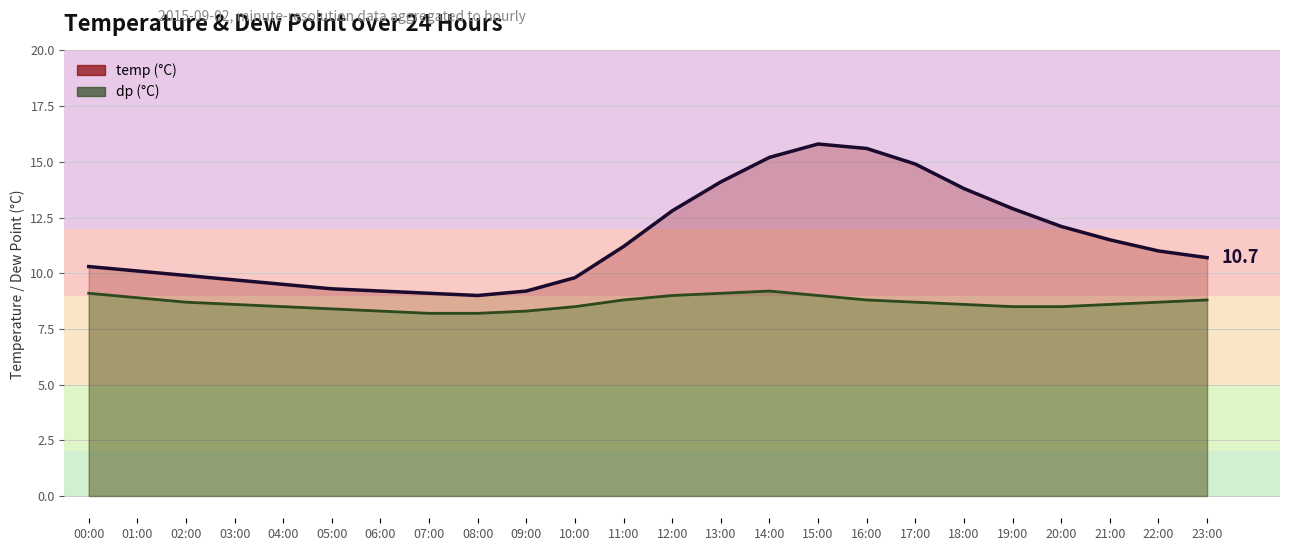

How many series are shown in this chart?

2